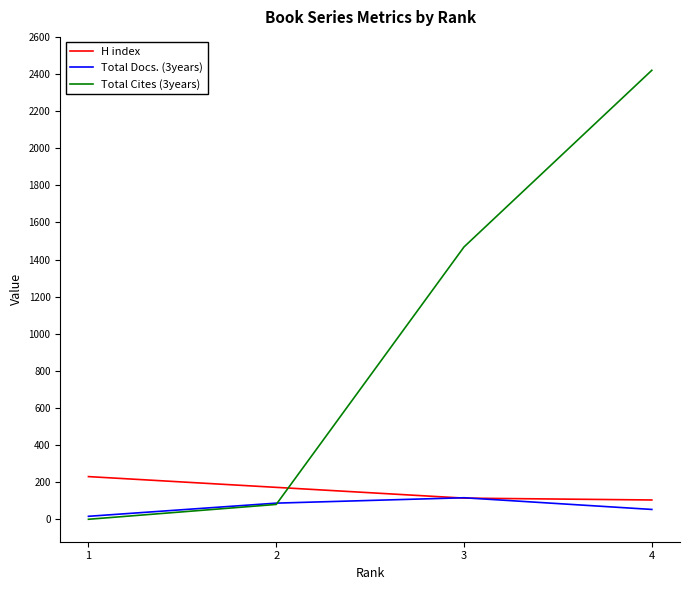

How many intersections are there between H index and Total Docs. (3years)?

2